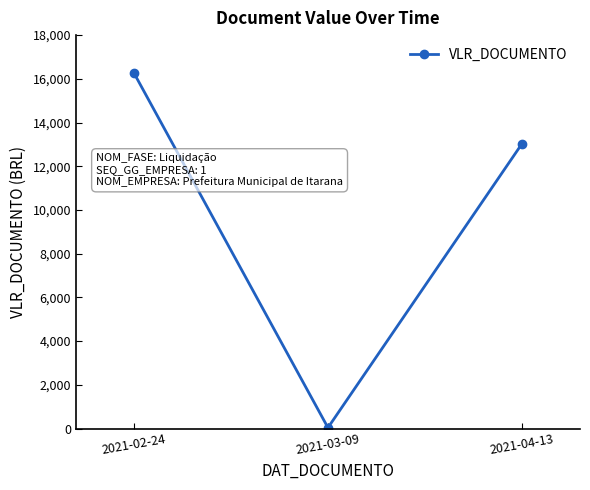

What position from the left is 2021-03-09?

2